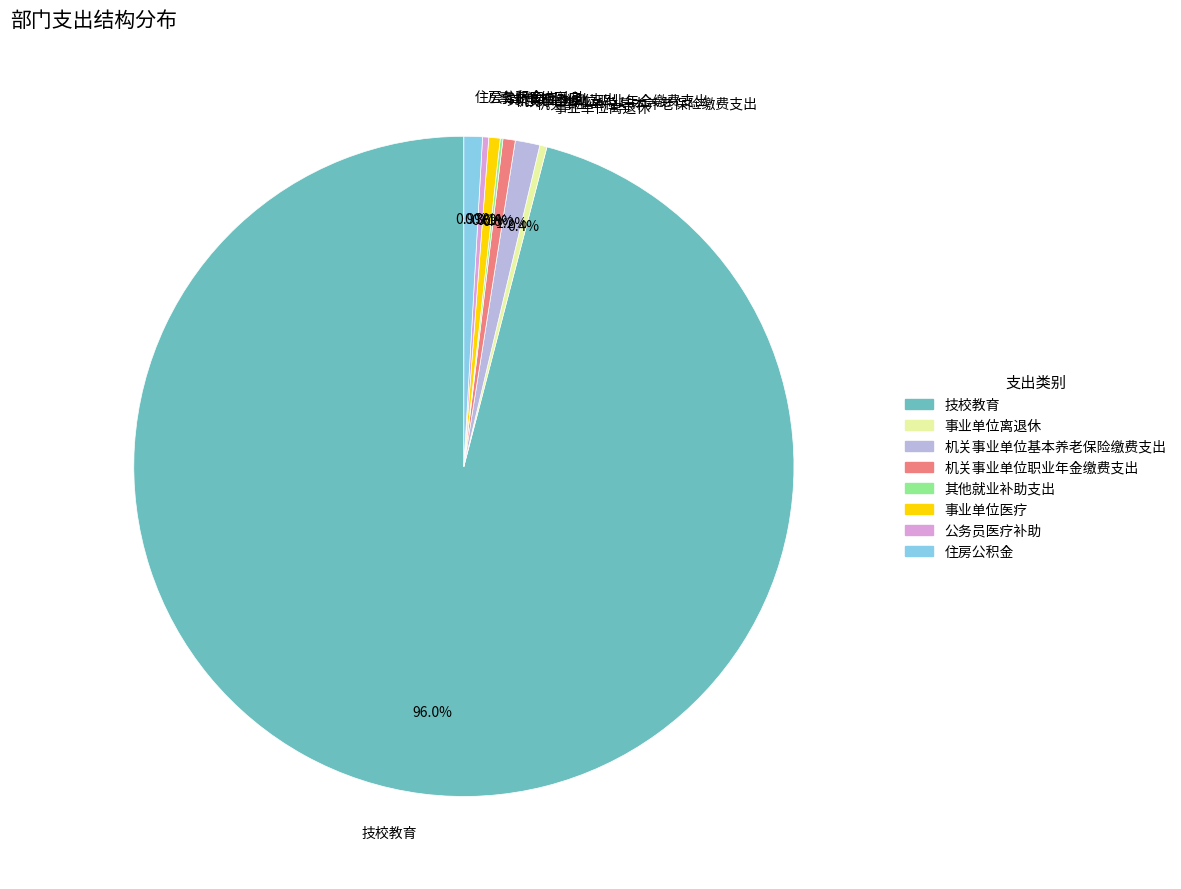

What is the largest slice in the pie chart?

技校教育